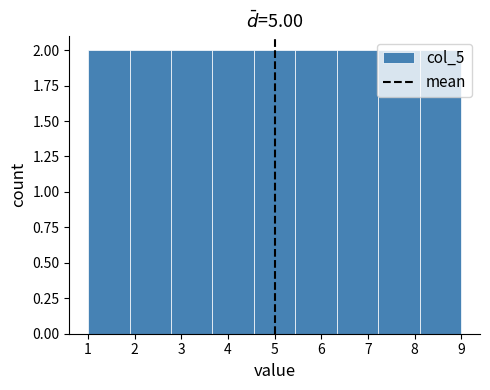

Reading left to right, list every bar in this chart as the range it spans on the x-axis followed by its height. Neither the bar edges nor the heights are printed on the chart, so give them approximately, as read against the axes.

1.0 to 1.9: 2
1.9 to 2.8: 2
2.8 to 3.7: 2
3.7 to 4.6: 2
4.6 to 5.4: 2
5.4 to 6.3: 2
6.3 to 7.2: 2
7.2 to 8.1: 2
8.1 to 9.0: 2